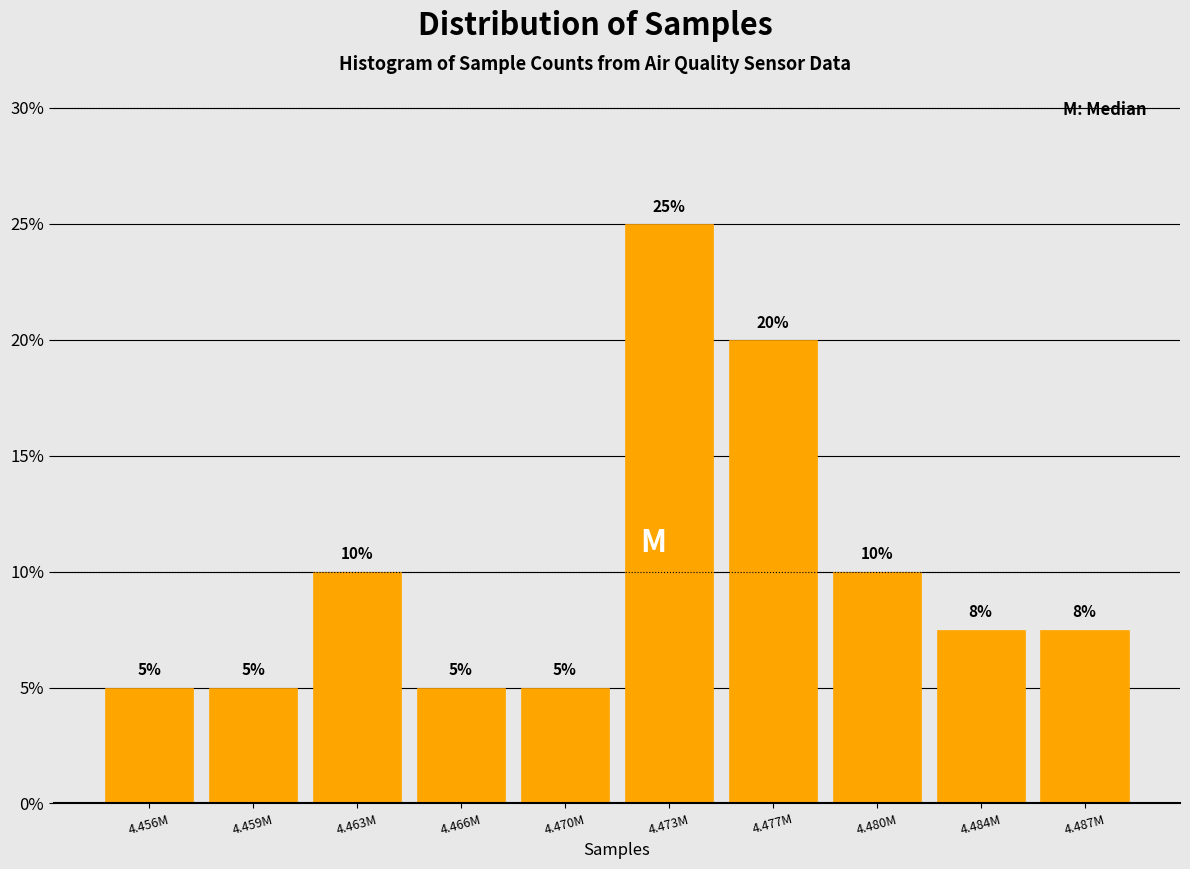

What is the value of the 3rd bar from the left?

10.0